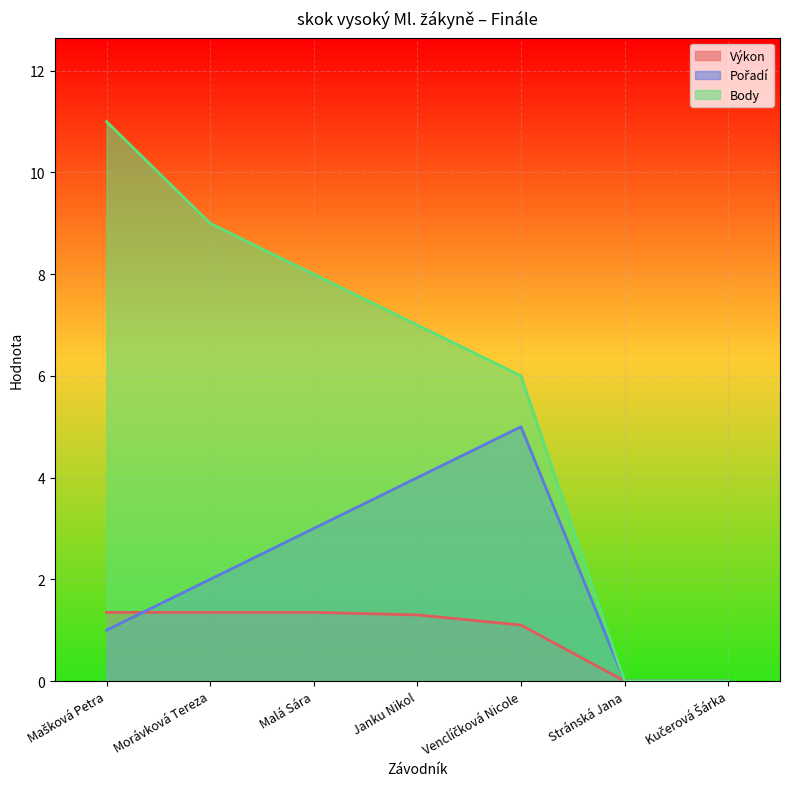

What is the label of the 5th point from the left?

Venclíčková Nicole